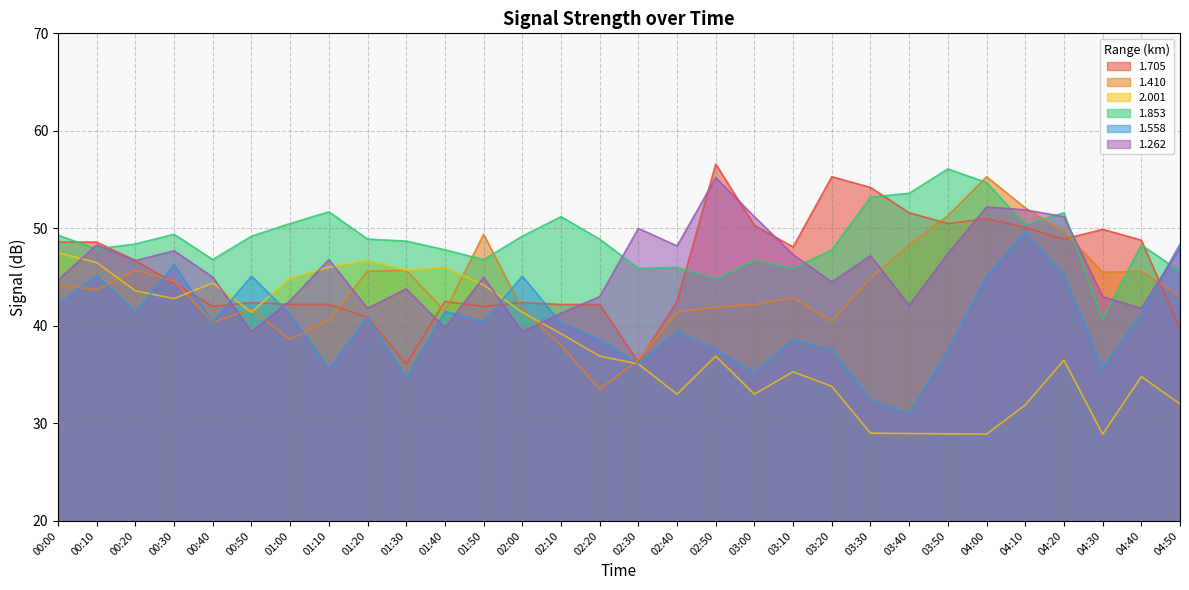

At which label is 1.262 closest to 47?

01:10